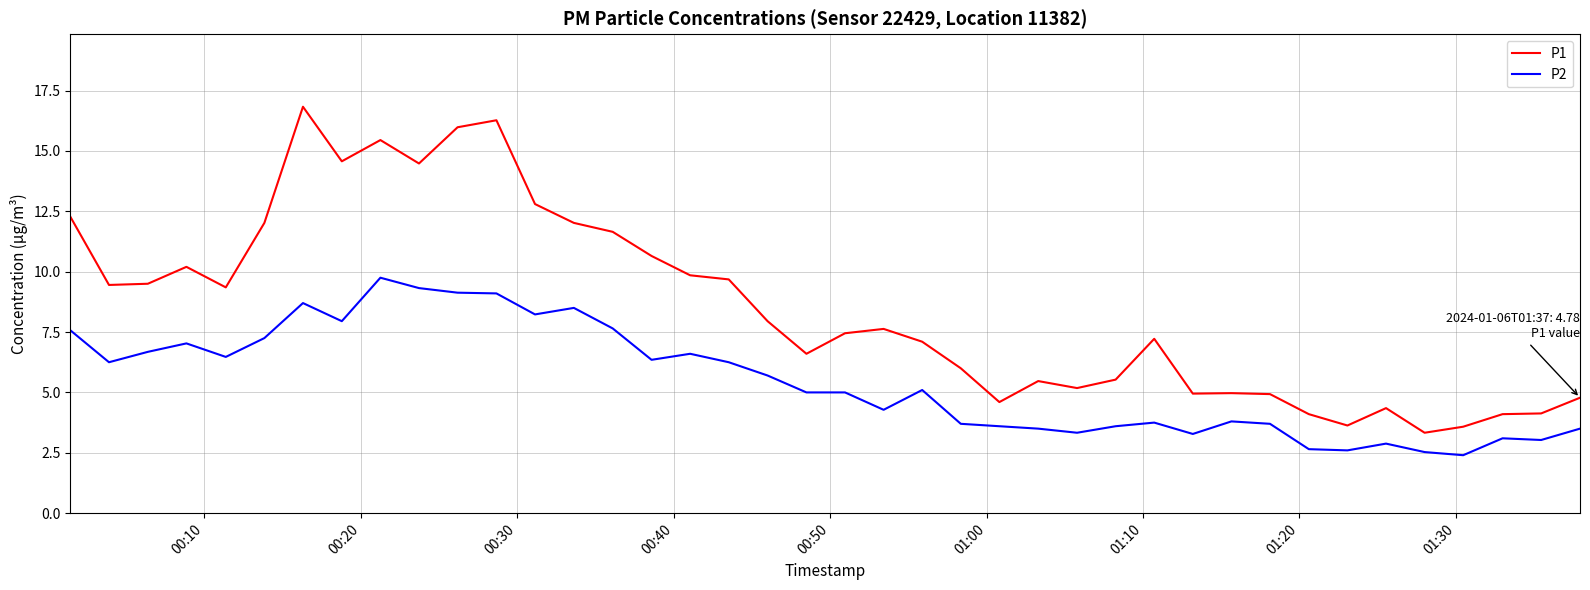

At how many categories does at least one series exceed 2?

40